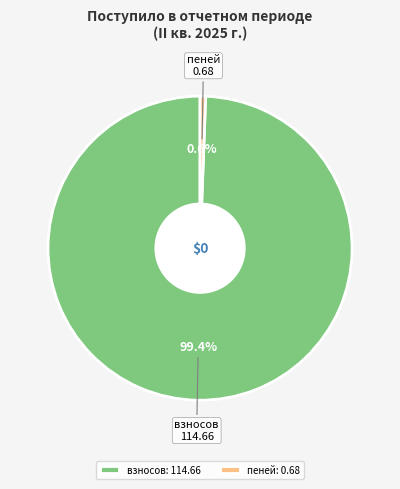

How many slices are in this pie chart?

2